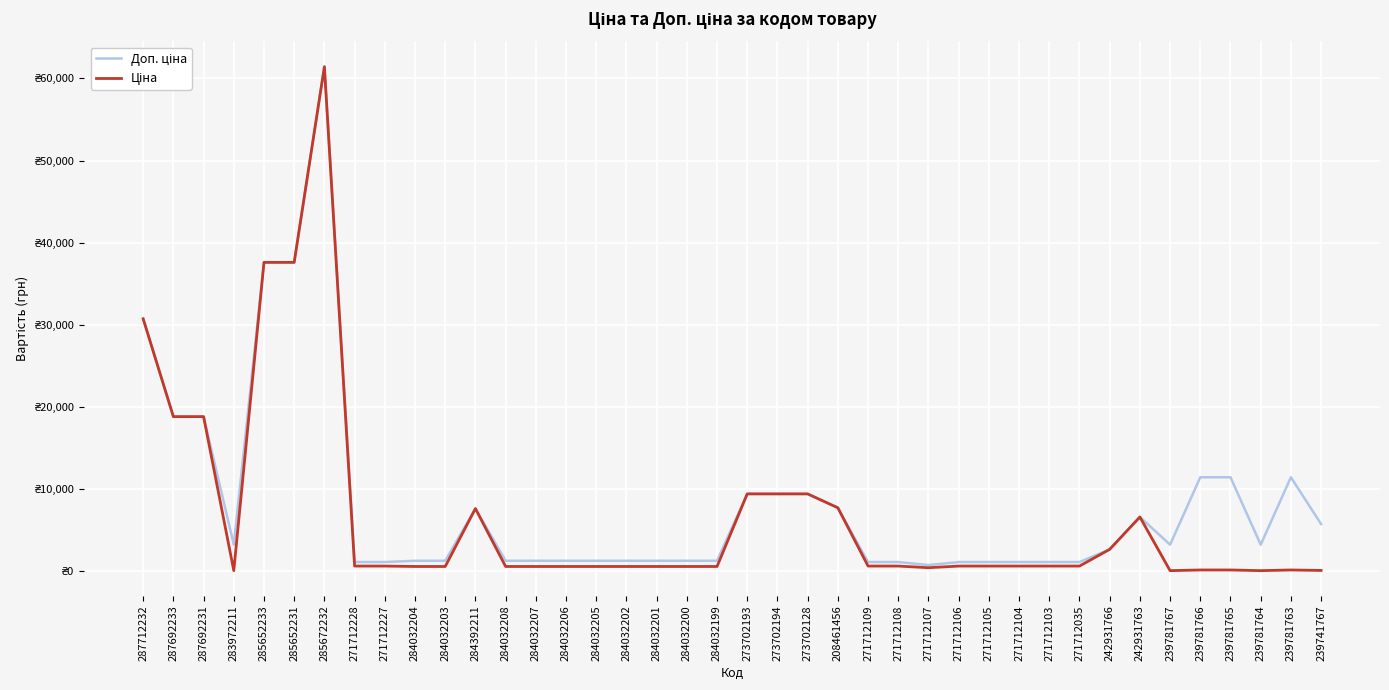

Reading right to left, what are all the values shown in this chart?

Доп. ціна: 239741767=5705.0	239781763=11410.0	239781764=3195.0	239781765=11410.0	239781766=11410.0	239781767=3195.0	242931763=6568.8	242931766=2628.0	271712035=1081.7	271712103=1081.7	271712104=1081.7	271712105=1081.7	271712106=1081.7	271712107=714.0	271712108=1081.7	271712109=1081.7	208461456=7693.1	273702128=9384.0	273702194=9384.0	273702193=9384.0	284032199=1235.4	284032200=1235.4	284032201=1235.4	284032202=1235.4	284032205=1235.4	284032206=1235.4	284032207=1235.4	284032208=1235.4	284392211=7596.5	284032203=1235.4	284032204=1235.4	271712227=1081.7	271712228=1081.7	285672232=61434.3	285652231=37593.6	285652233=37593.6	283972211=3205.0	287692231=18796.8	287692233=18796.8	287712232=30717.1
Ціна: 239741767=57.0	239781763=114.1	239781764=31.9	239781765=114.1	239781766=114.1	239781767=31.9	242931763=6568.8	242931766=2627.5	271712035=589.9	271712103=589.9	271712104=589.9	271712105=589.9	271712106=589.9	271712107=389.3	271712108=589.9	271712109=589.9	208461456=7693.1	273702128=9384.0	273702194=9384.0	273702193=9384.0	284032199=539.0	284032200=539.0	284032201=539.0	284032202=539.0	284032205=539.0	284032206=539.0	284032207=539.0	284032208=539.0	284392211=7596.5	284032203=539.0	284032204=539.0	271712227=589.9	271712228=589.9	285672232=61434.3	285652231=37593.6	285652233=37593.6	283972211=32.0	287692231=18796.8	287692233=18796.8	287712232=30717.1